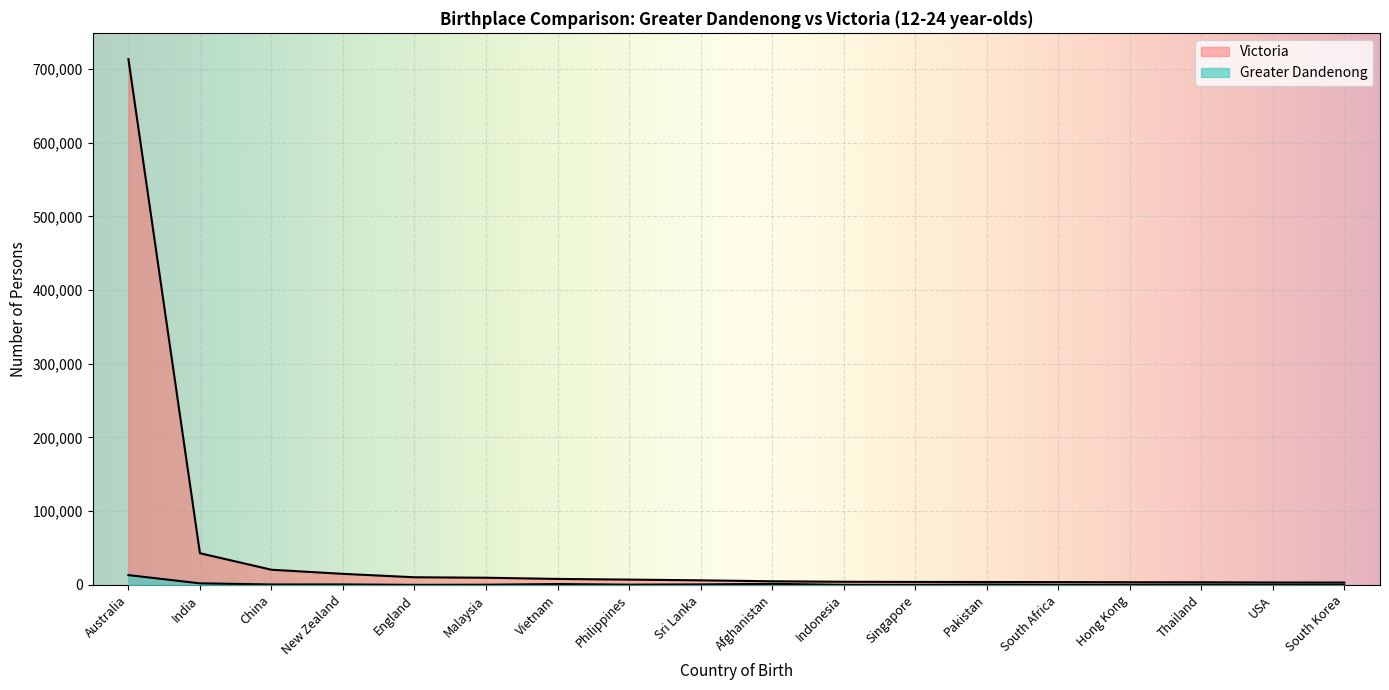

Which category has the lowest value across all series?

Singapore